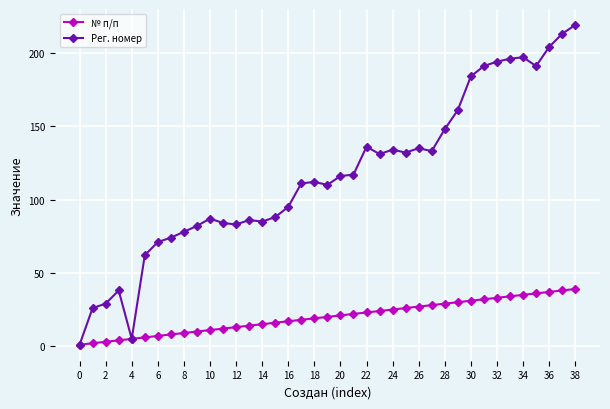

Rank the series by their maximum value, from lowest to highest.

№ п/п, Рег. номер